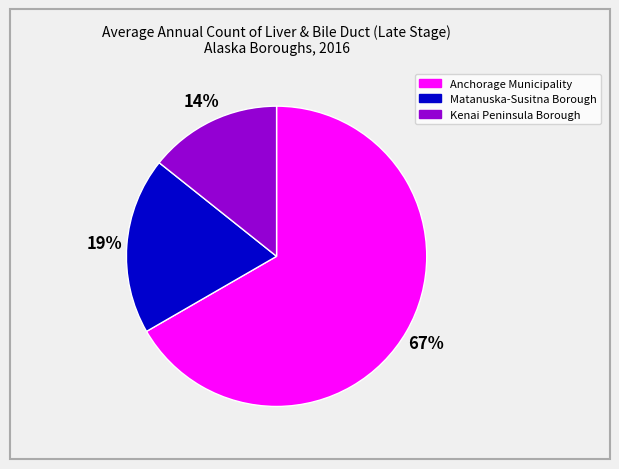

Is it true that Kenai Peninsula Borough is 14% of the pie?

True